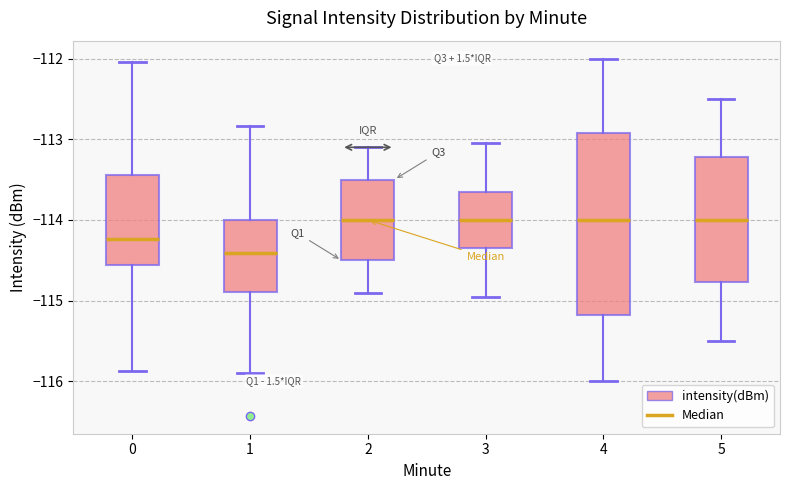

Where does the upper whisker of the box at x = 0 end on the y-axis? The values are not printed on the chart, so give them approximately, as read against the axis.

-112.0